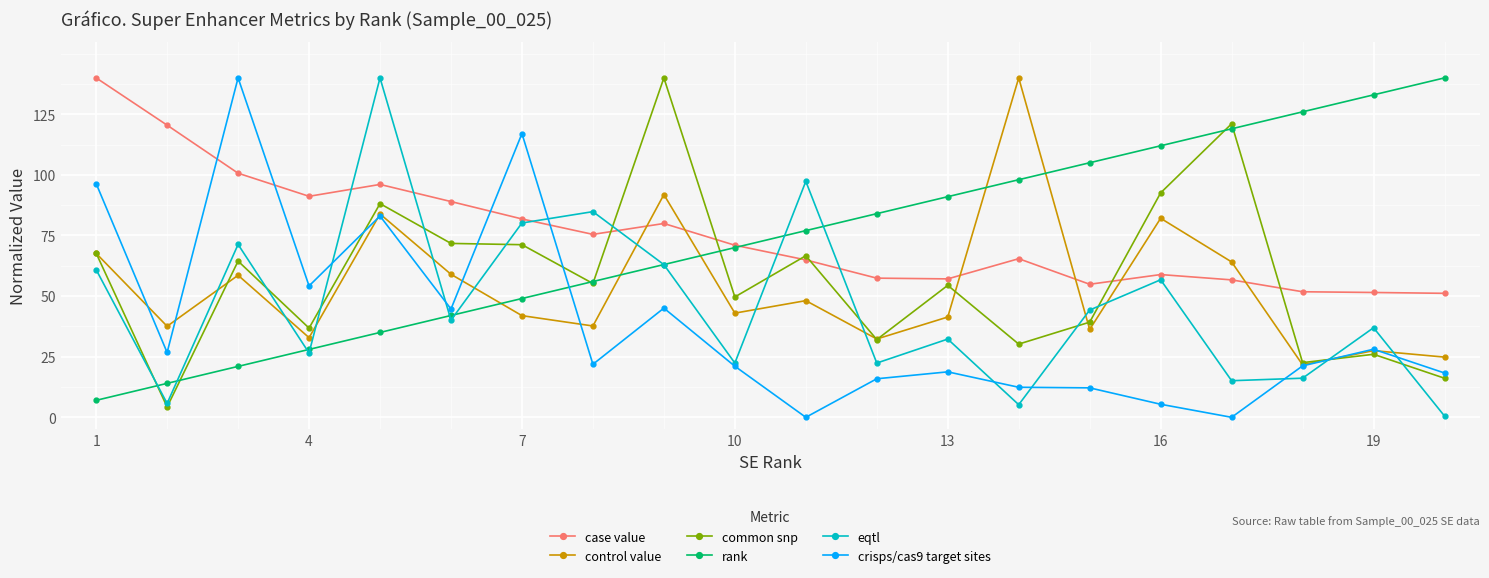

After their last crossing, which series has the higher values: crisps/cas9 target sites or control value?

control value